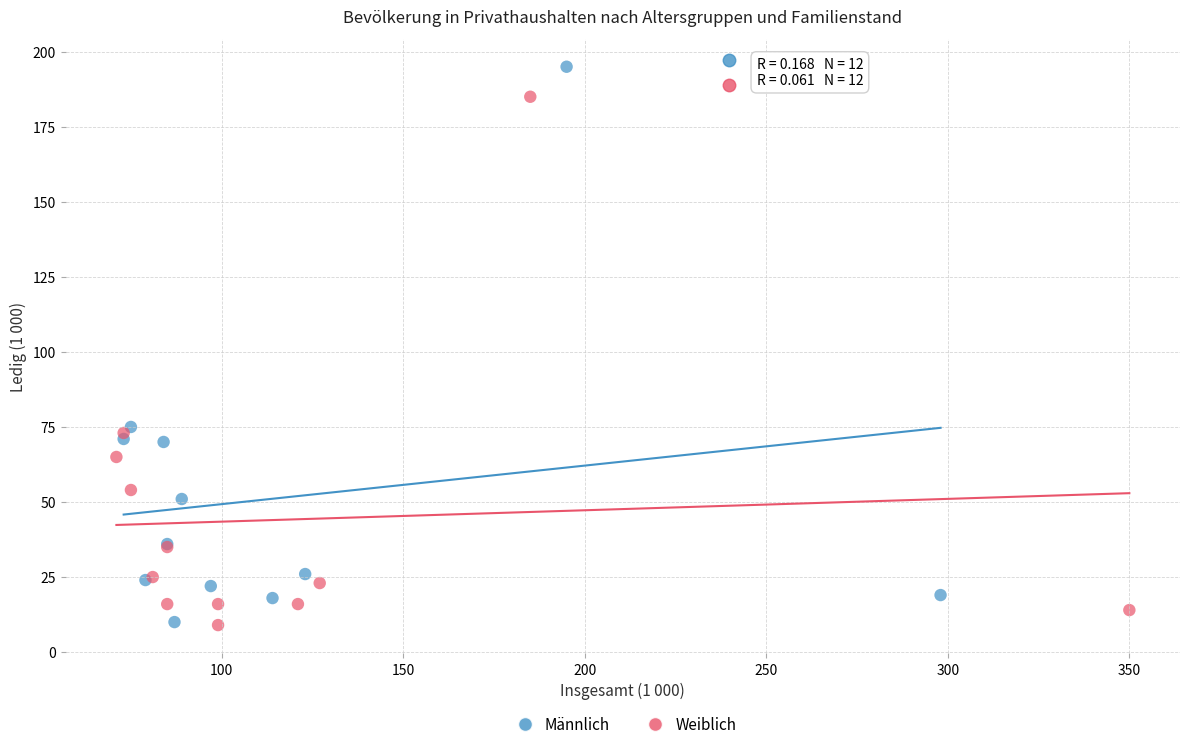

Which series reaches the maximum Y coordinate?

Männlich